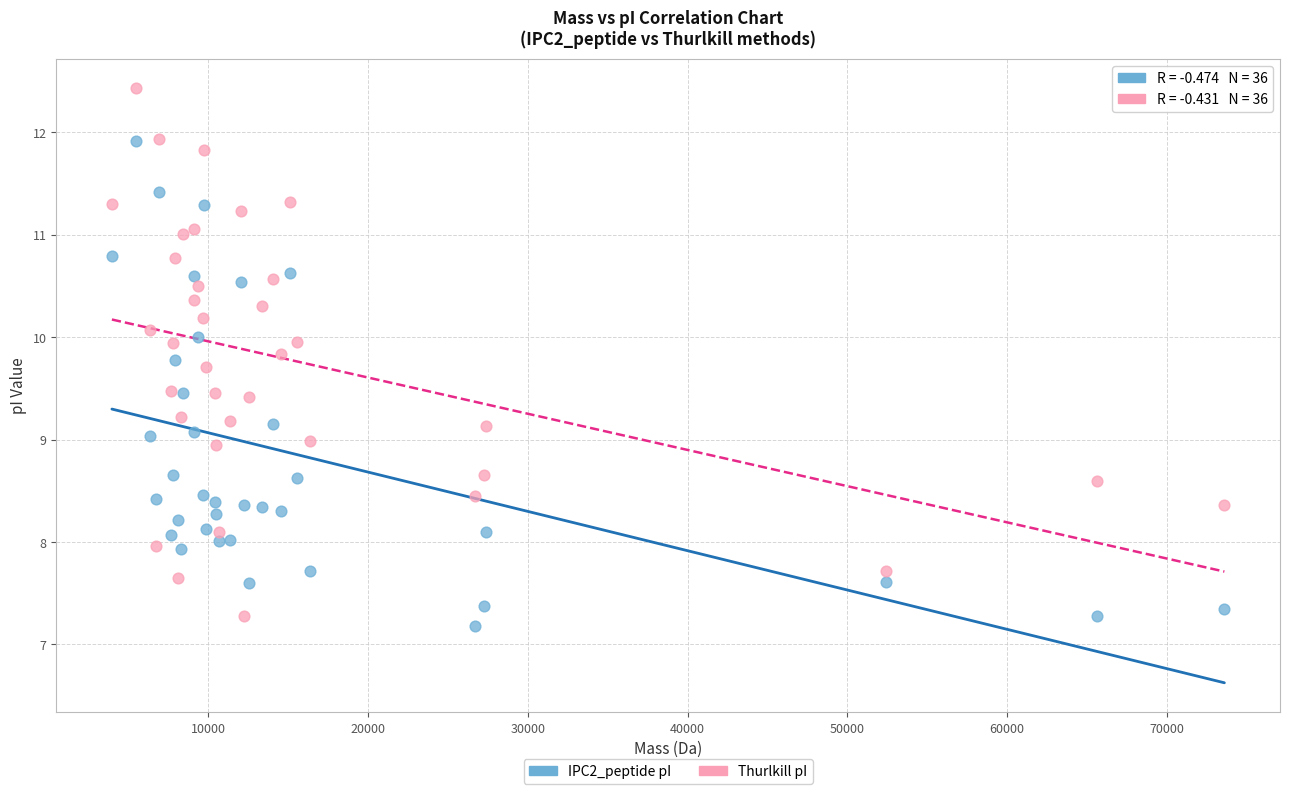

Which series has the largest Y range (max minus min)?

Thurlkill pI